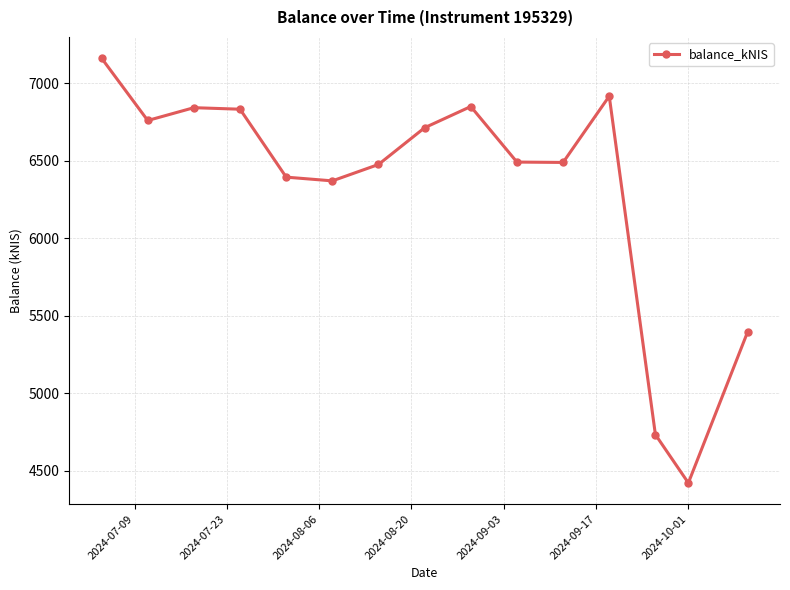

What is the smallest value displayed?

4420.5